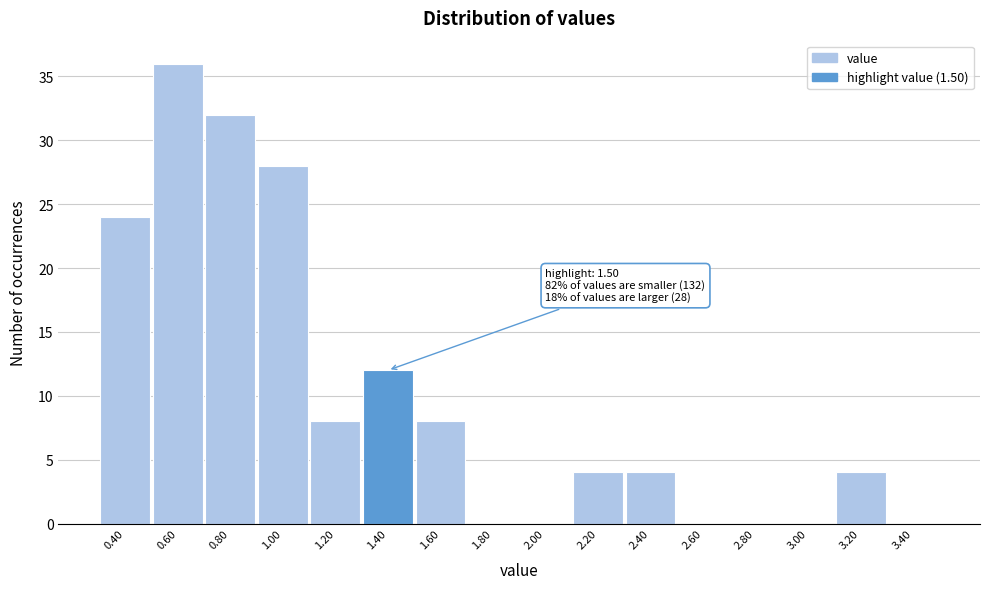

Reading left to right, transcribe all the data shown in this chart.

0.40=24	0.60=36	0.80=32	1.00=28	1.20=8	1.40=12	1.60=8	1.80=0	2.00=0	2.20=4	2.40=4	2.60=0	2.80=0	3.00=0	3.20=4	3.40=0